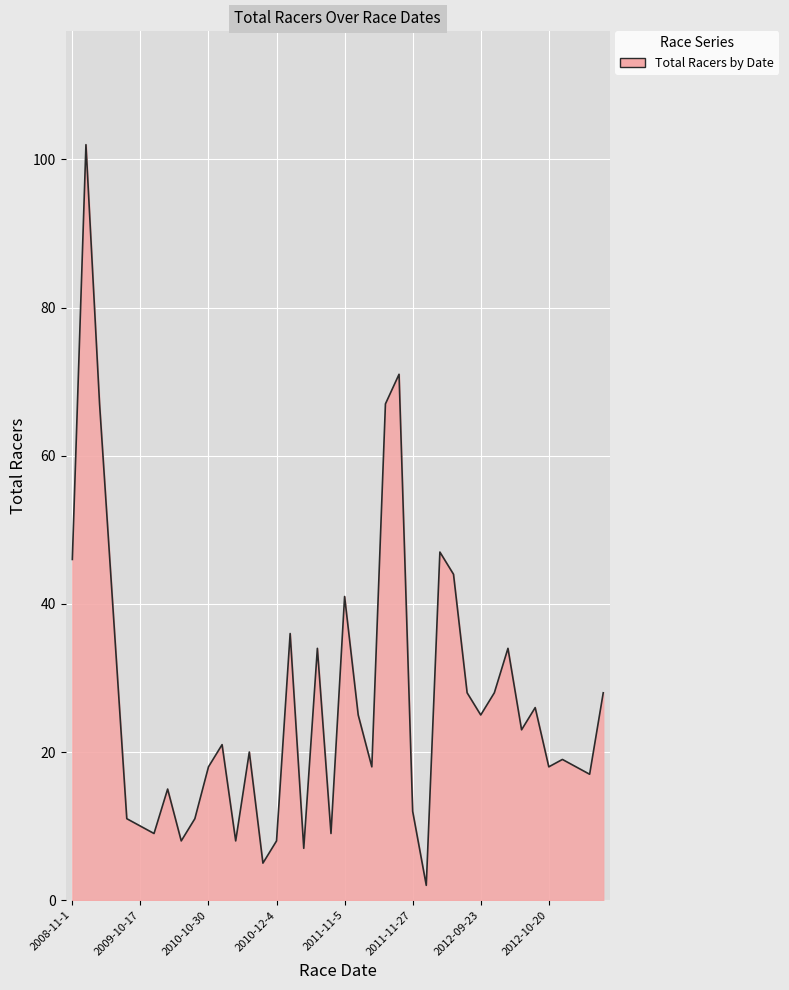

What is the difference between the maximum and minimum values?

100